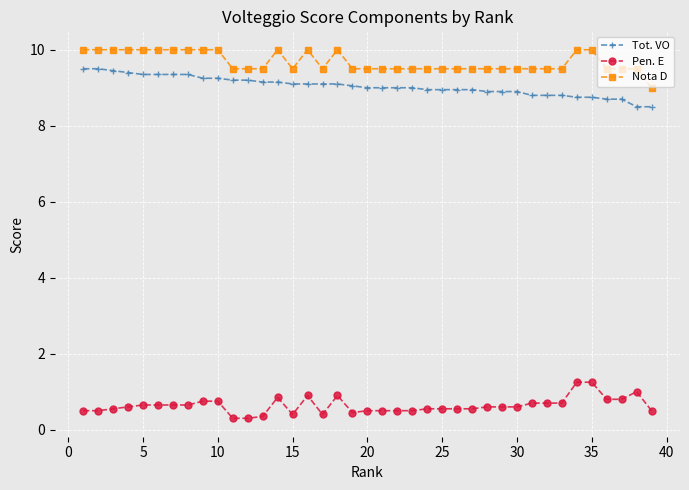

True or false: Tot. VO and Nota D intersect in this chart.

False